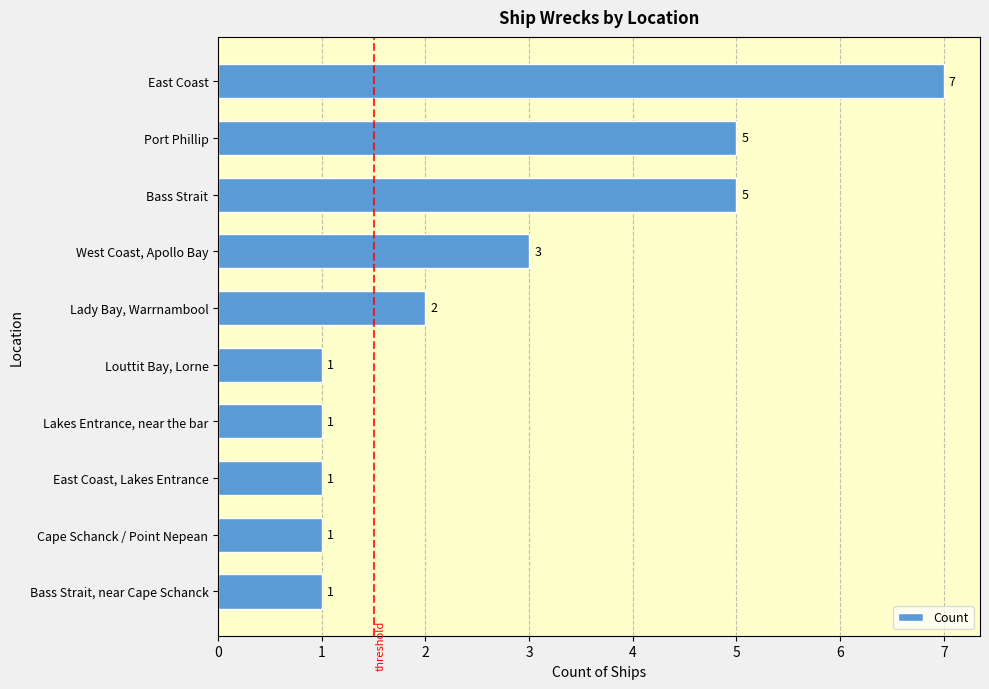

Which has a higher value, West Coast, Apollo Bay or East Coast?

East Coast